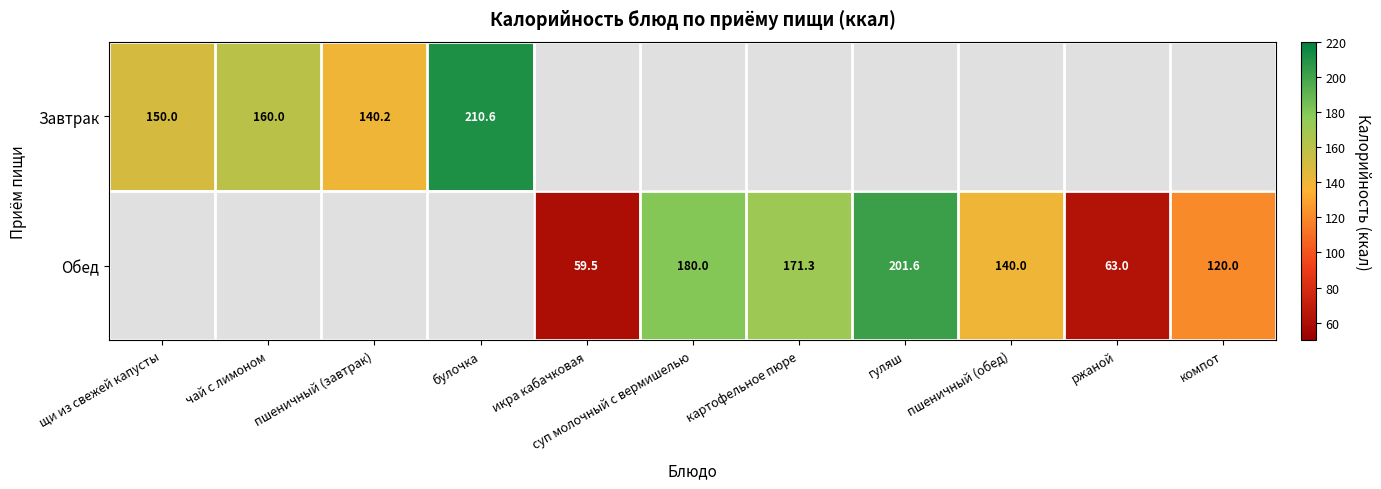

True or false: Обед has a value of 59.5 at икра кабачковая.

True